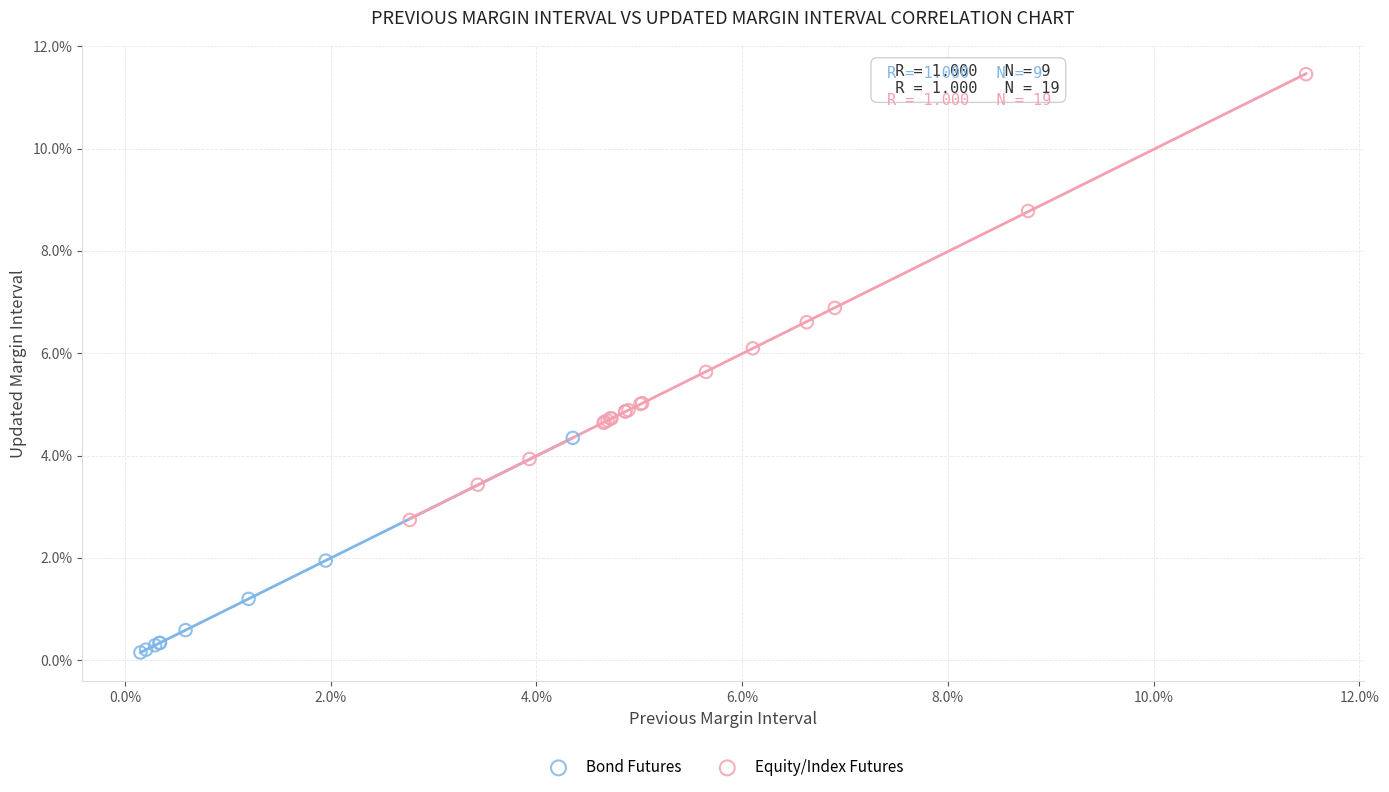

What are all the series names shown in the legend?

Bond Futures, Equity/Index Futures